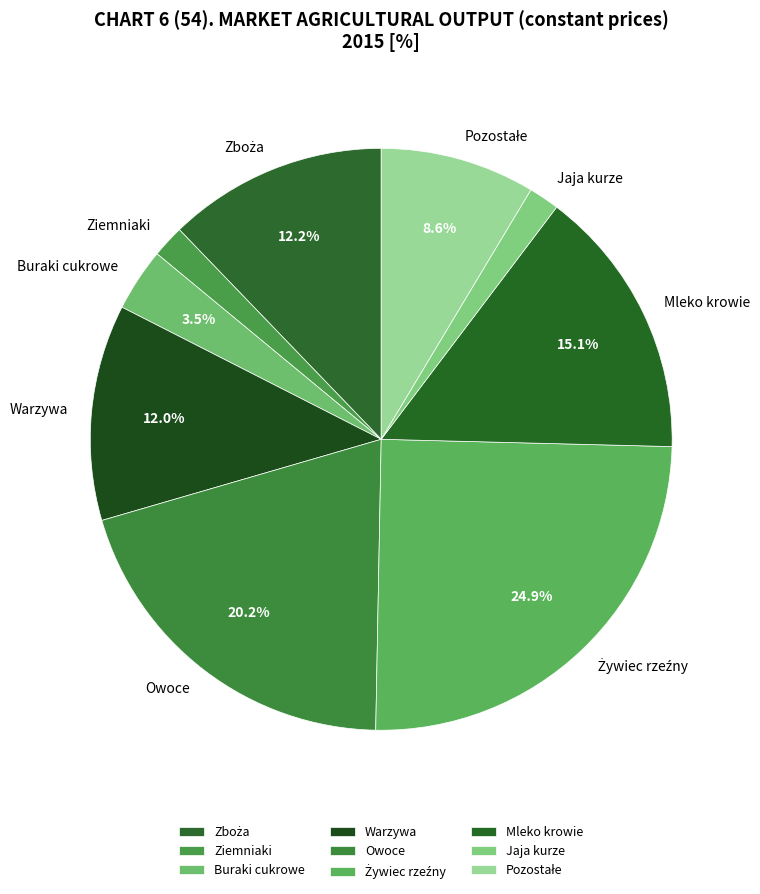

Does any single category account for the majority?

No